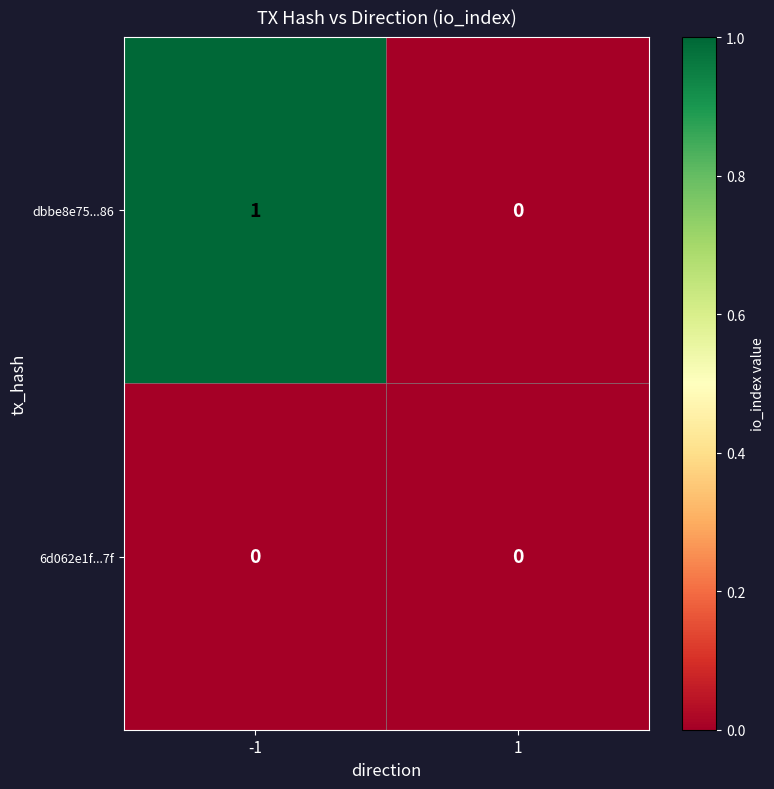

Reading left to right, transcribe all the data shown in this chart.

dbbe8e75...86: -1=1	1=0
6d062e1f...7f: -1=0	1=0